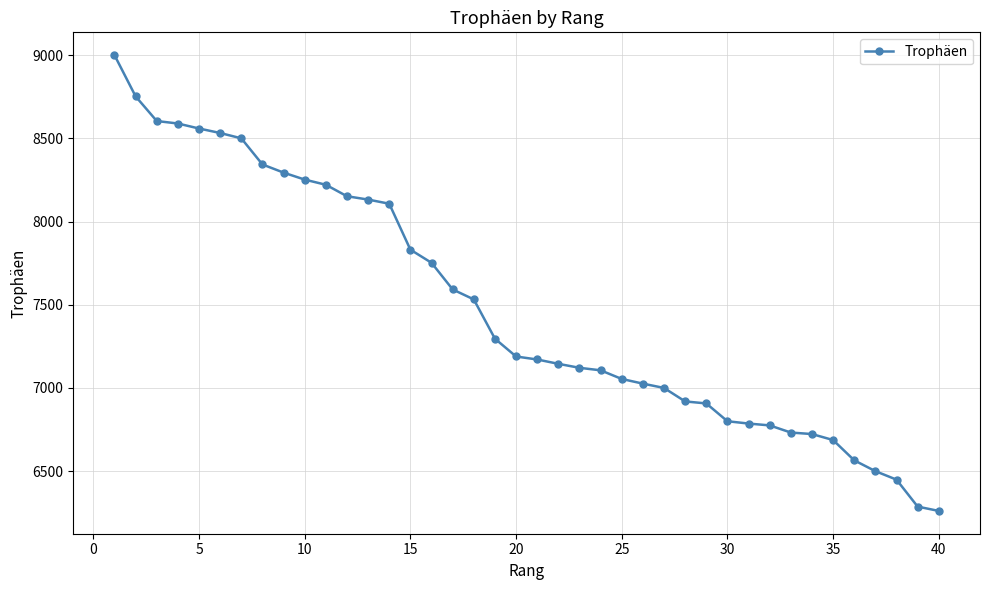

What is the maximum value shown in the chart?

9000